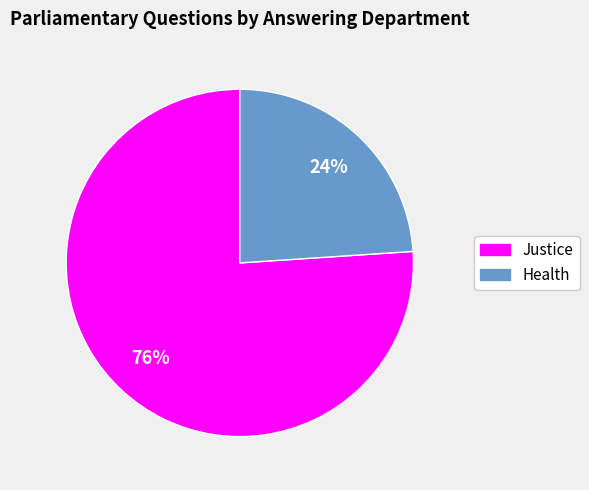

Which has a higher value, Health or Justice?

Justice